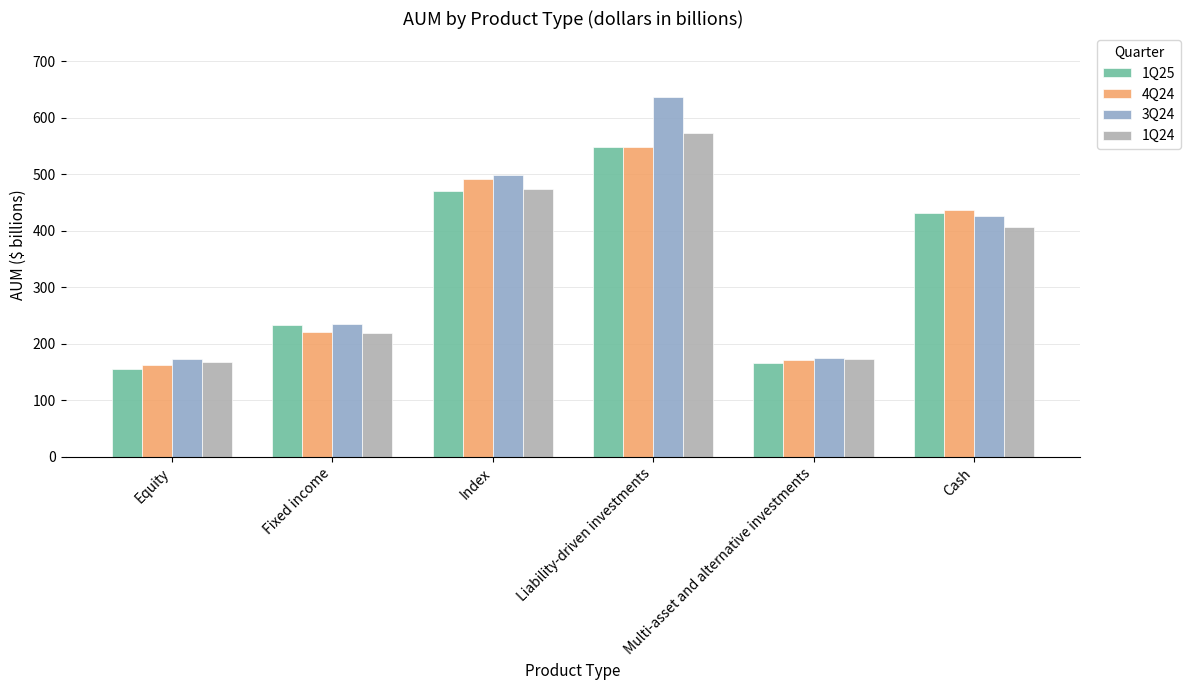

What are all the series names shown in the legend?

1Q25, 4Q24, 3Q24, 1Q24